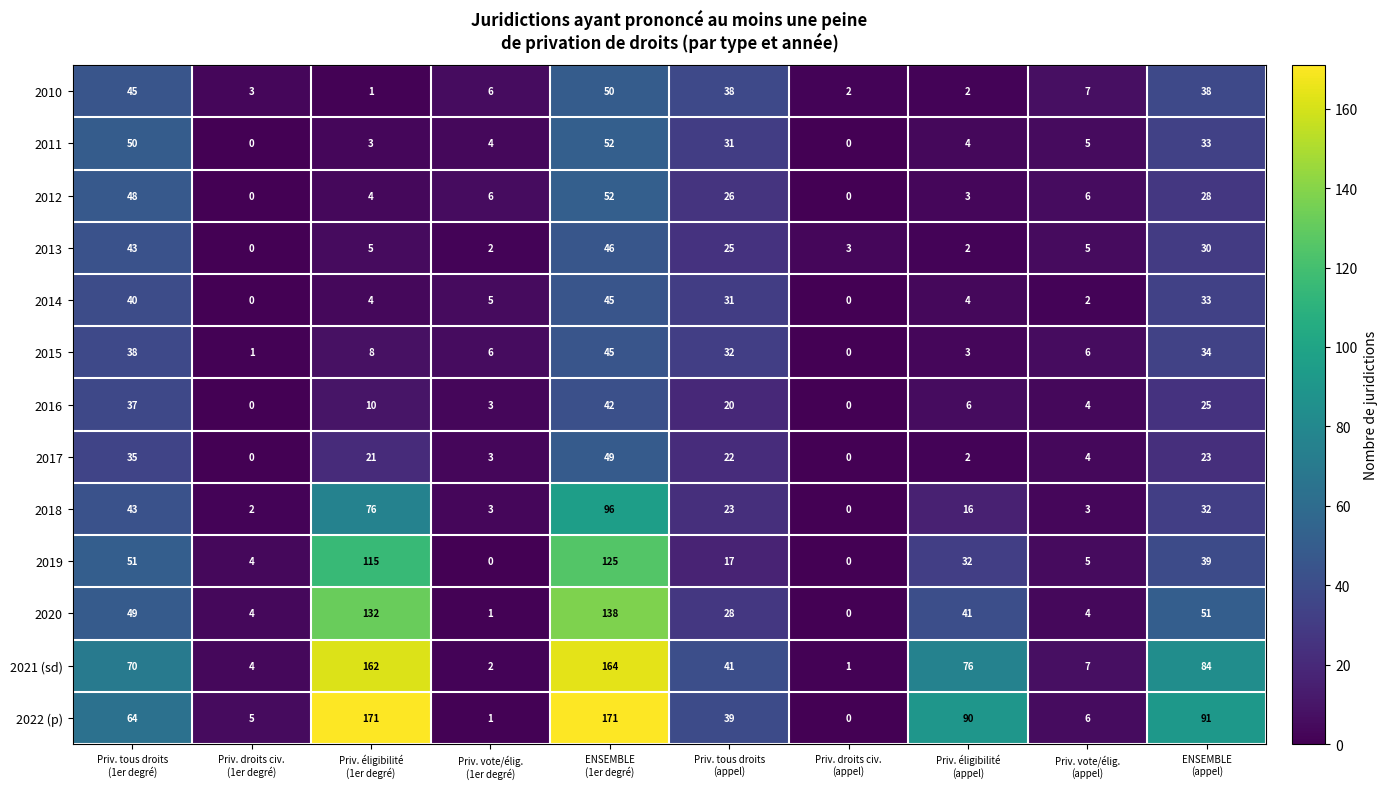

What is the maximum value for 2018?

96